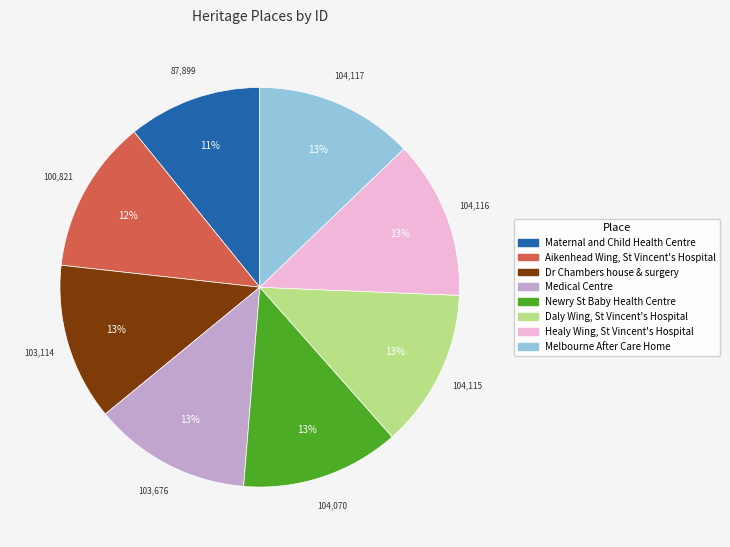

How many slices are in this pie chart?

8